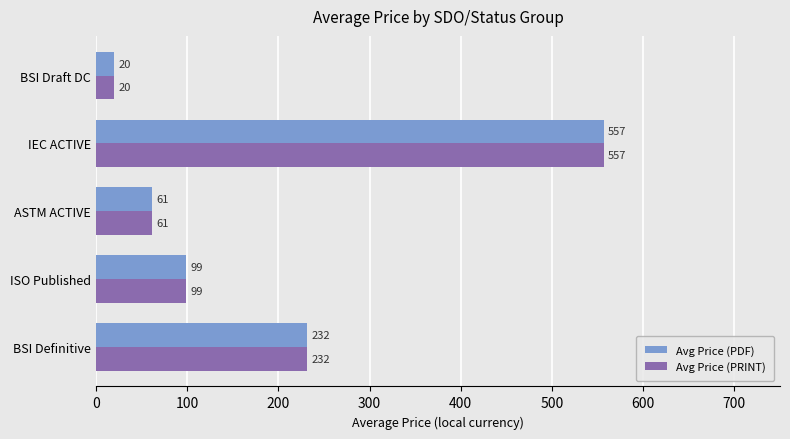

At which label is Avg Price (PDF) closest to 288?

BSI Definitive